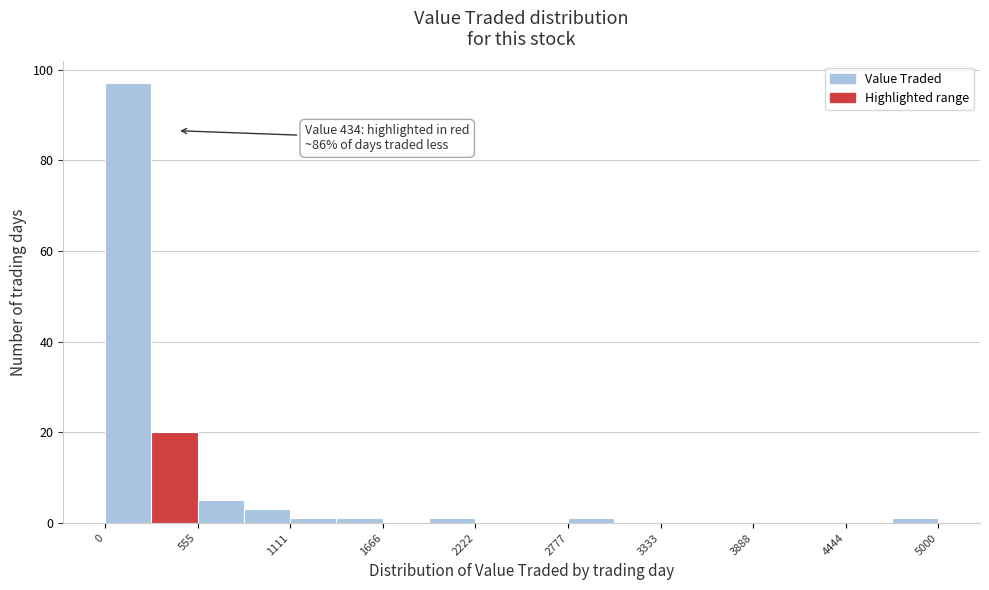

Read against the x-axis, roughly where is the centre of the tallest bar?

100